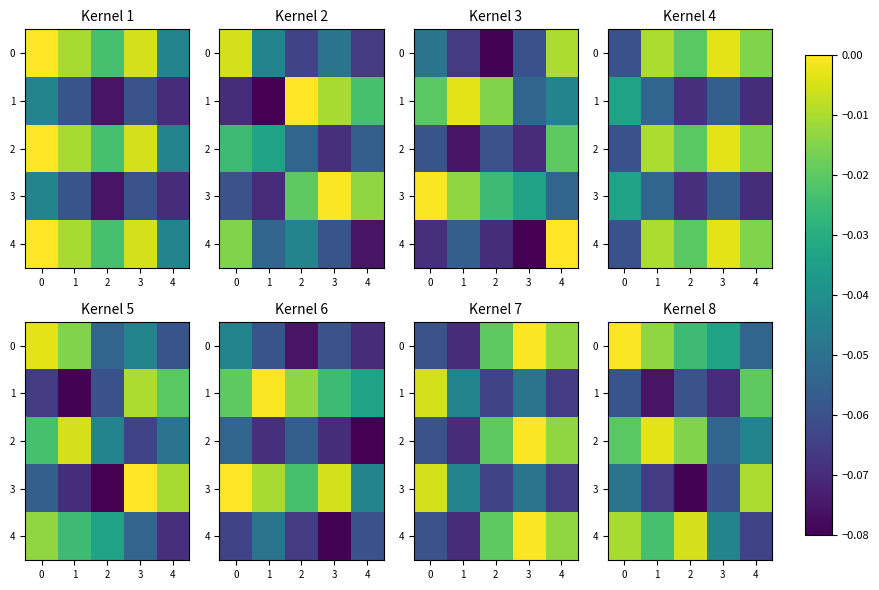

The value of 0 at 2 is -0.0. True or false?

False